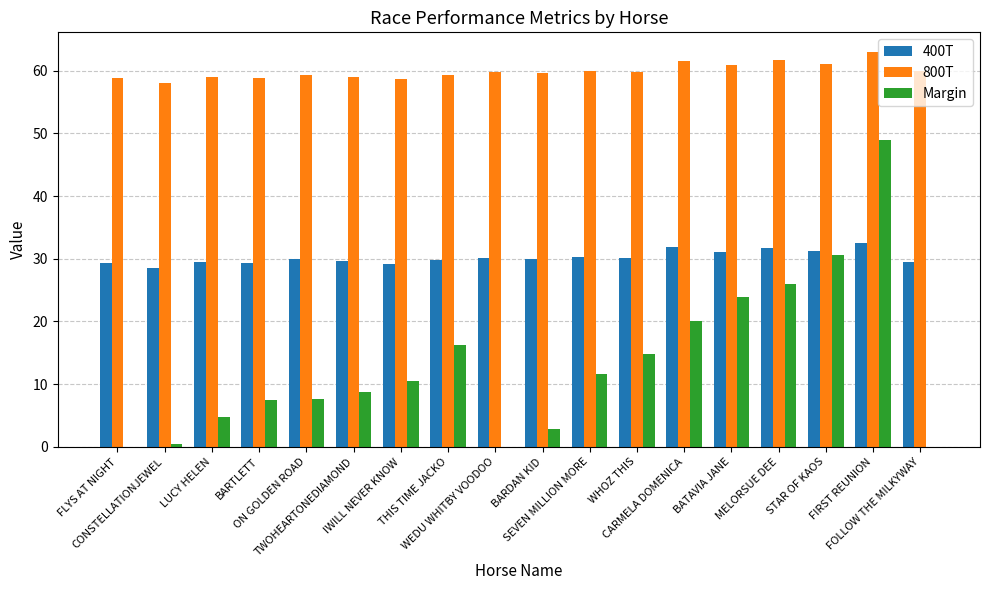

What is the maximum value shown in the chart?

63.0